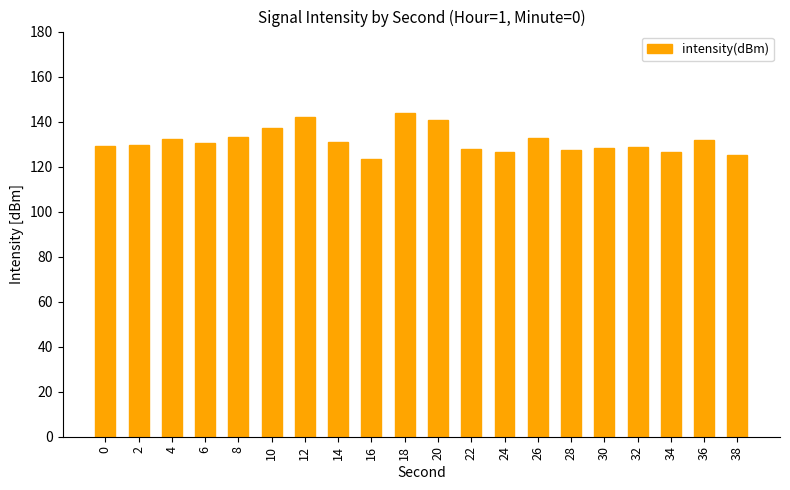

Is it true that the value at 20 is 67.5?

False